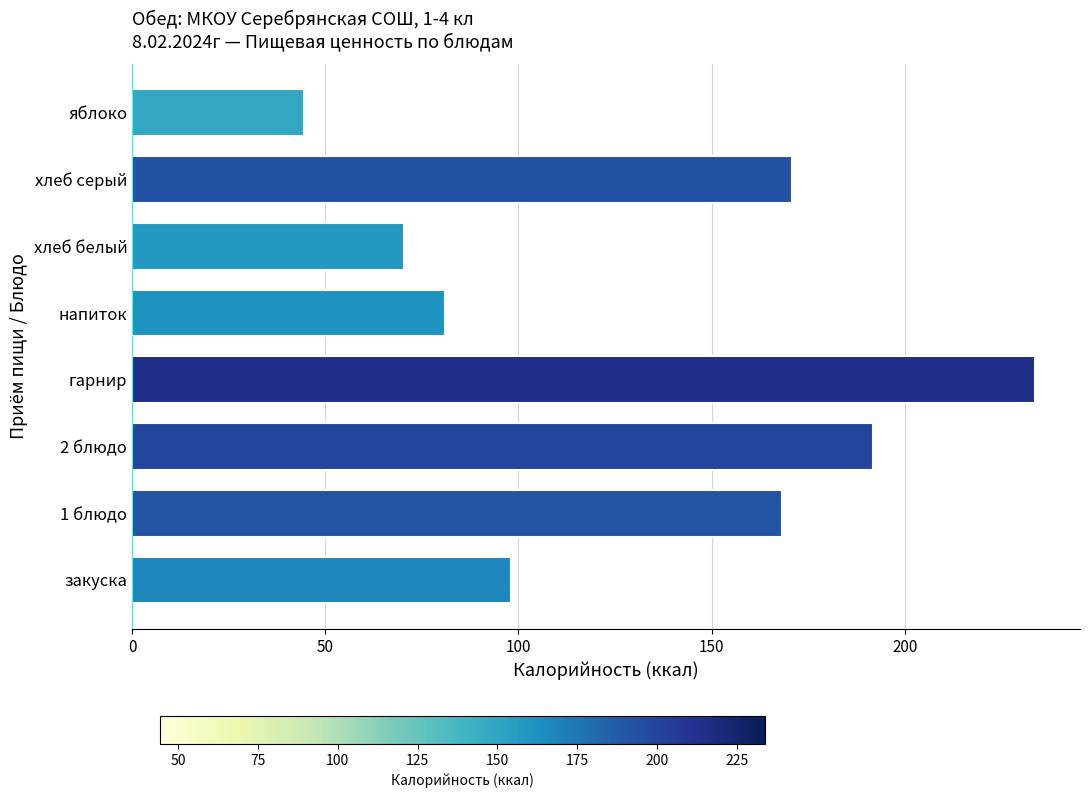

The value at напиток is 125.0. True or false?

False